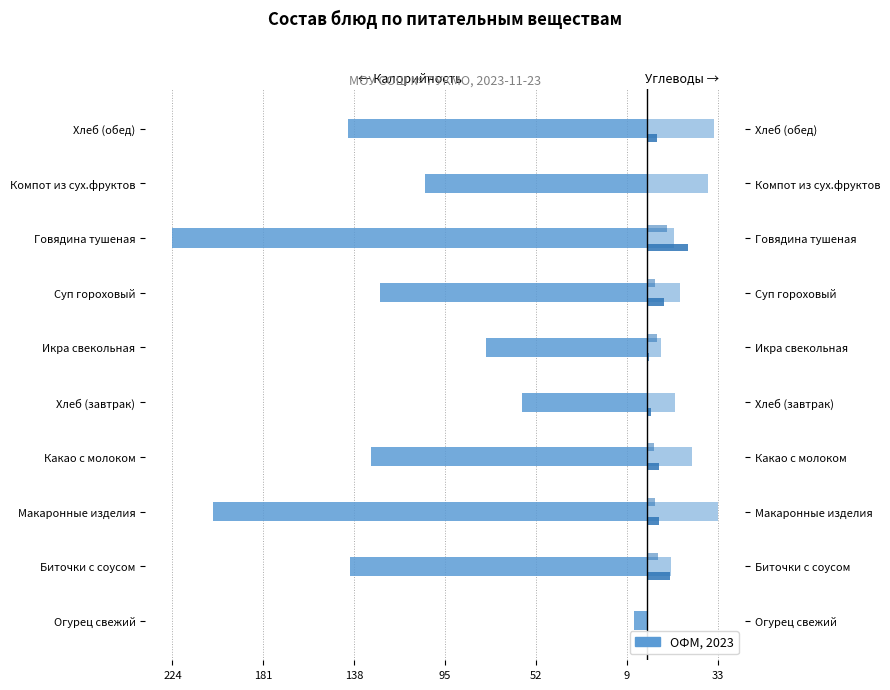

What is the value of the Белки bar at the 6th from the left?

1.1